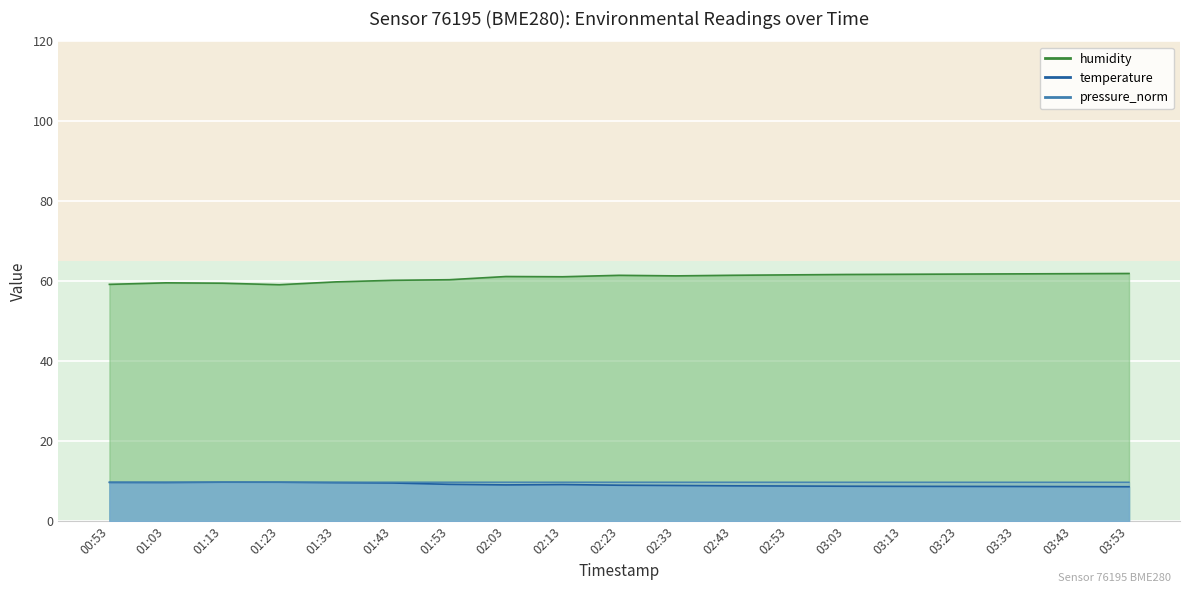

What is the label of the 6th point from the right?

03:03